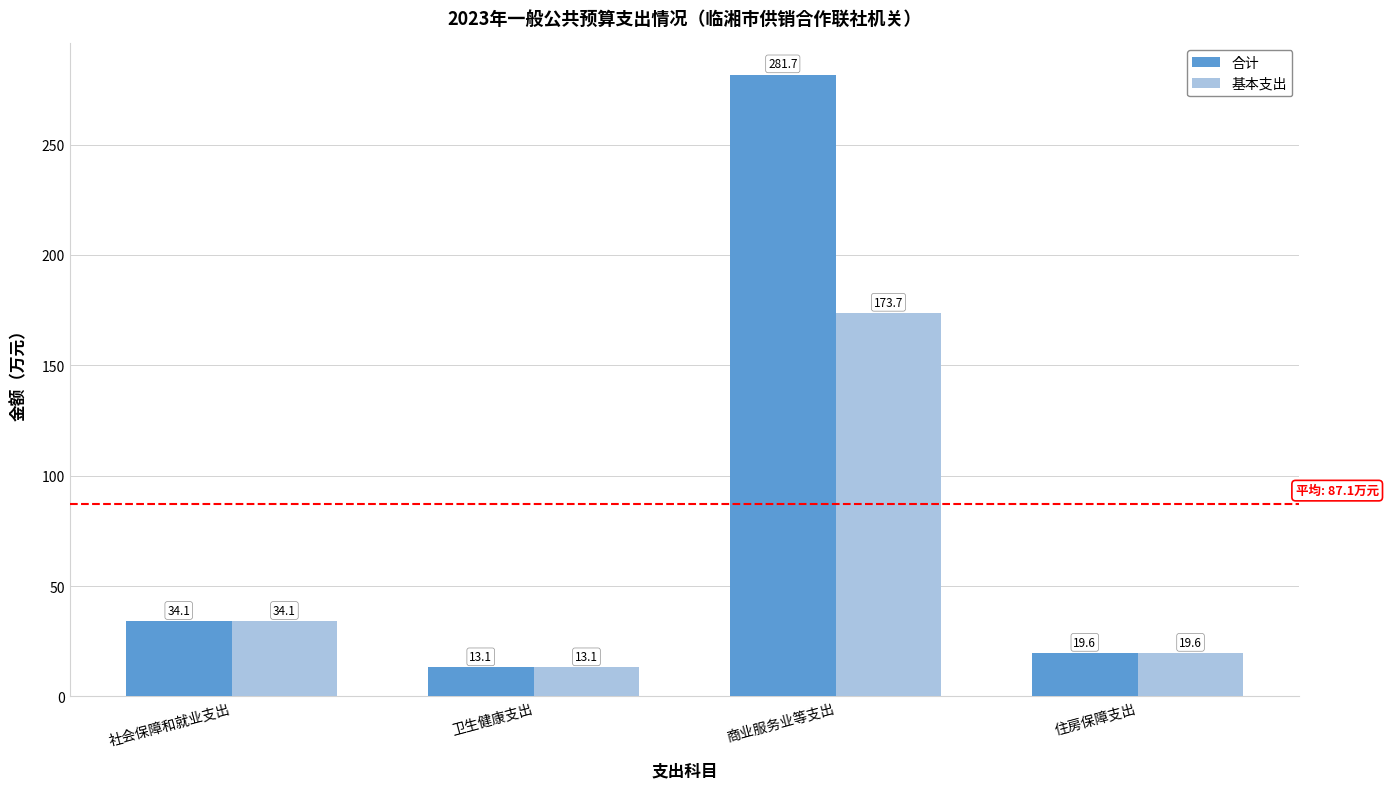

Reading left to right, what are all the values shown in this chart?

合计: 34.1	13.1	281.7	19.6
基本支出: 34.1	13.1	173.7	19.6